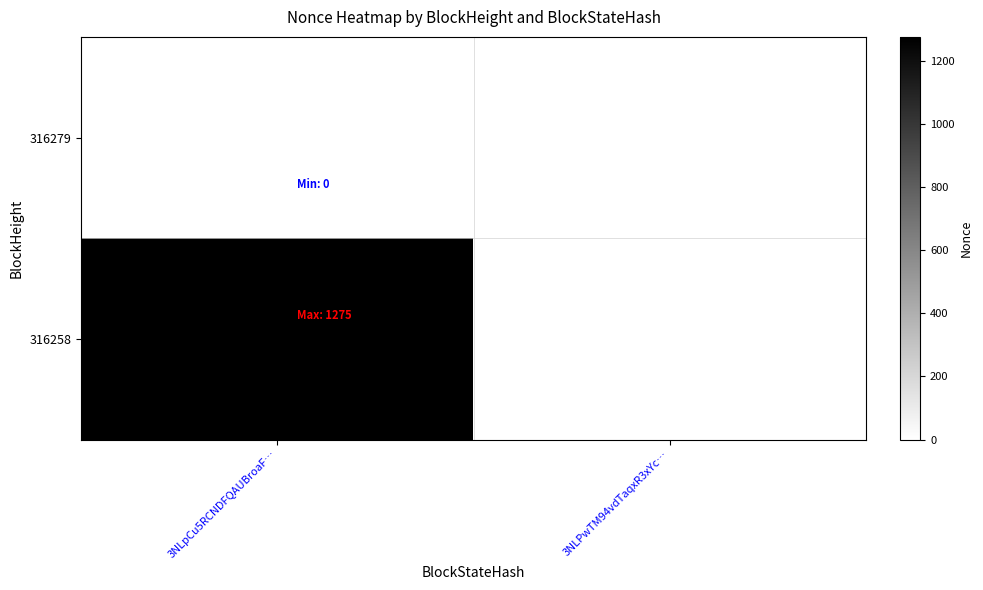

Which series has the largest total across all categories?

316258